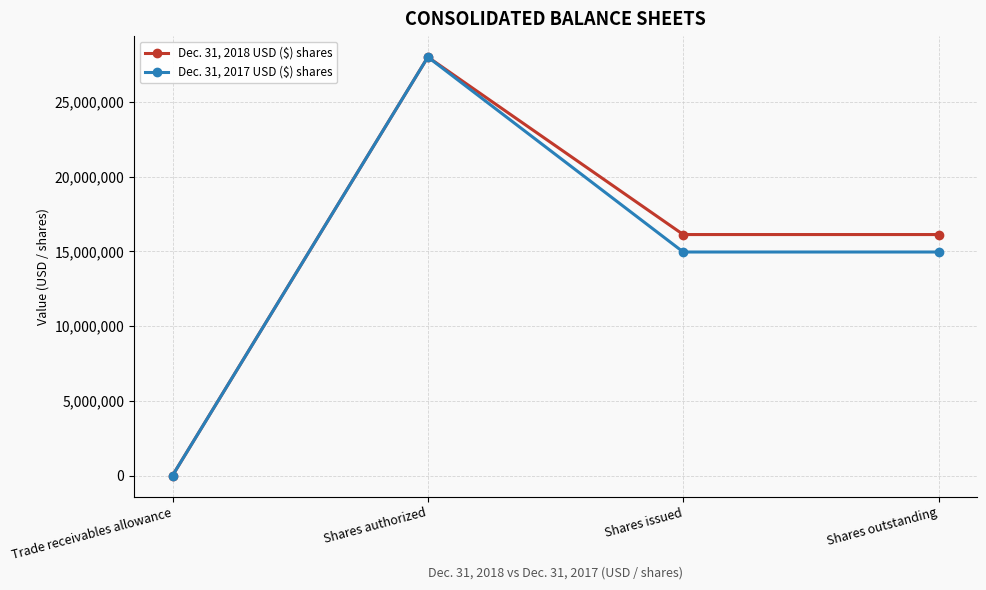

Is it true that Dec. 31, 2018 USD ($) shares equals 16126237 at Shares issued?

True